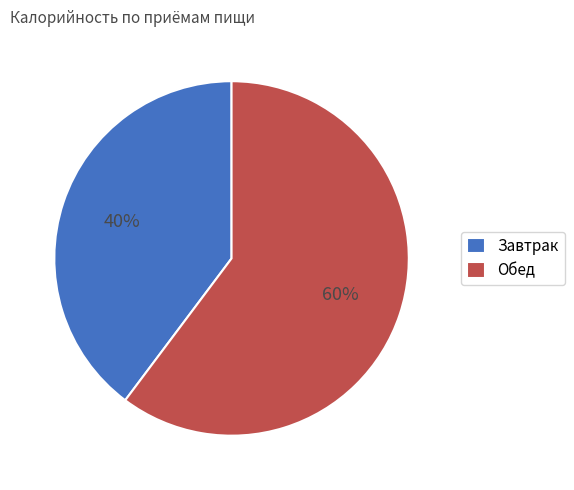

Do Обед and Завтрак together represent more than half of the pie?

Yes